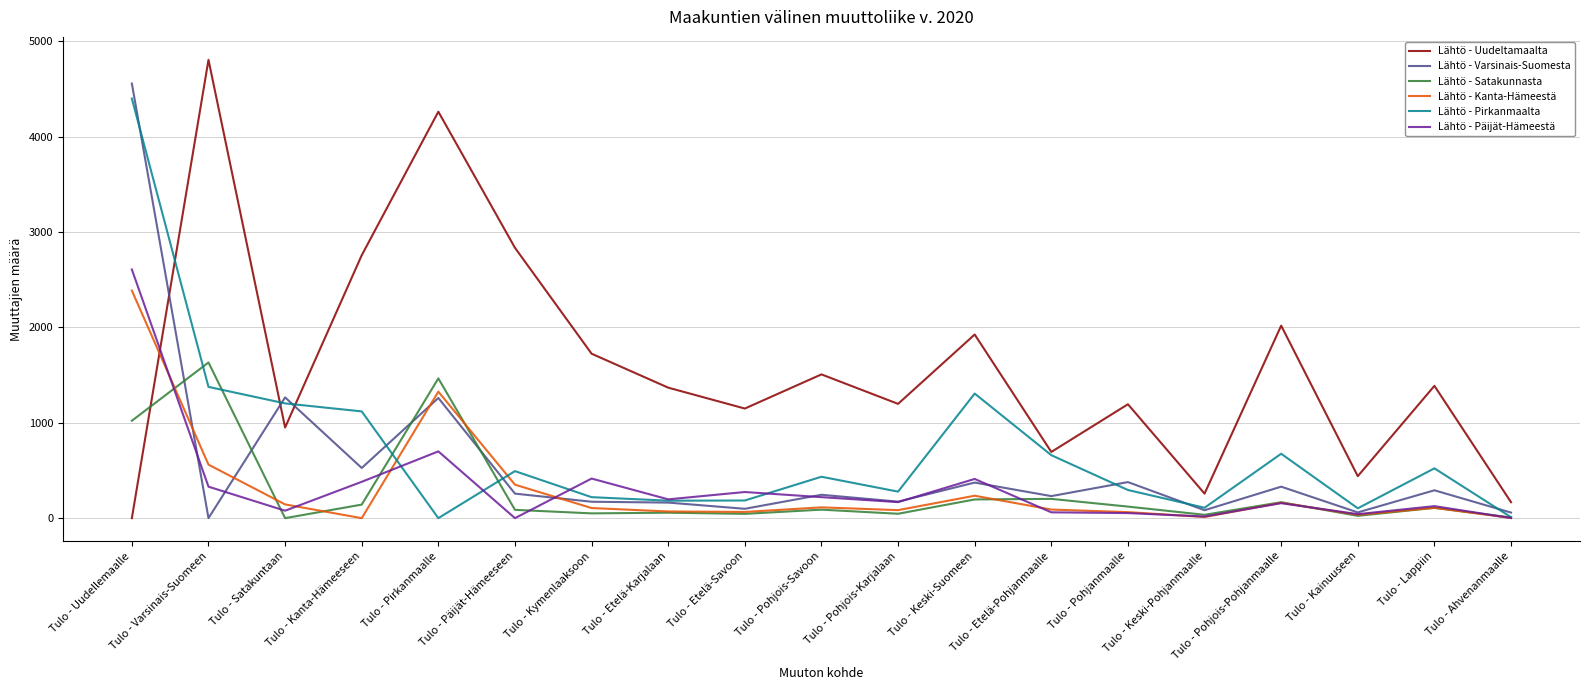

Is the value of Lähtö - Uudeltamaalta at Tulo - Uudellemaalle greater than the value of Lähtö - Päijät-Hämeestä at Tulo - Kanta-Hämeeseen?

No